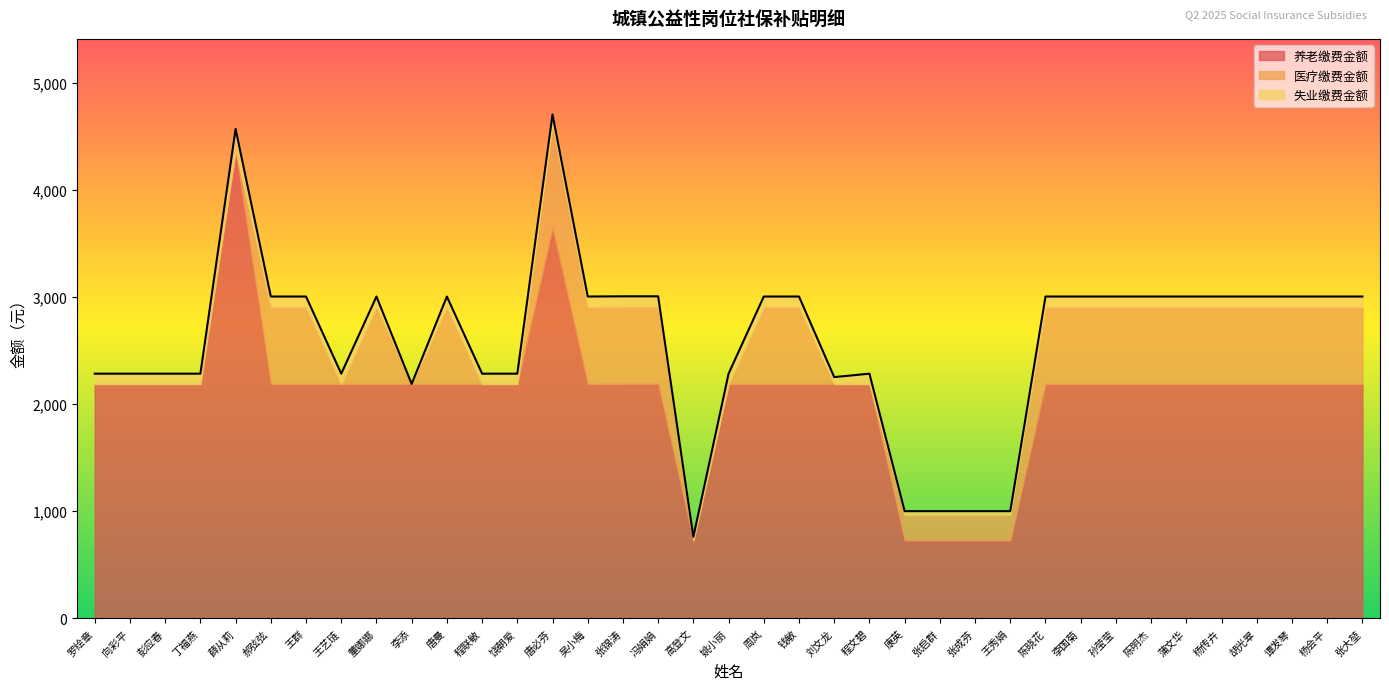

How many series are shown in this chart?

3